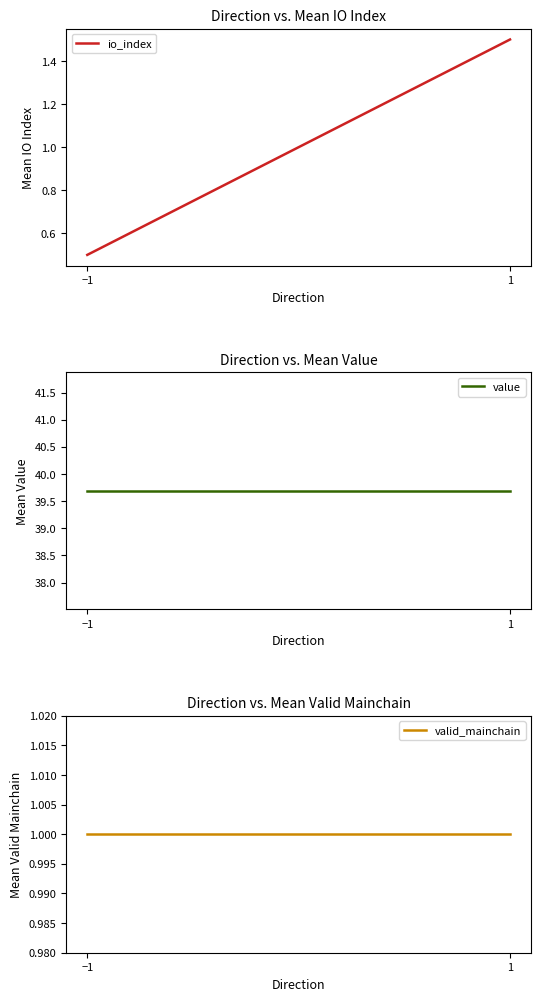

At which category is the sum across all series the highest?

1